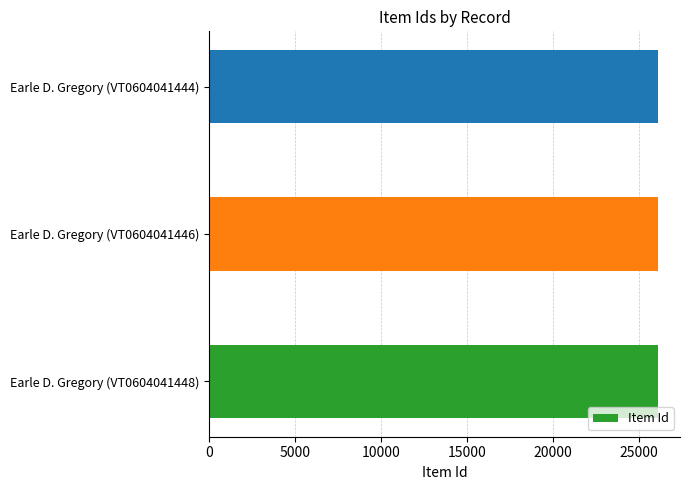

Does the chart contain stacked bars?

No